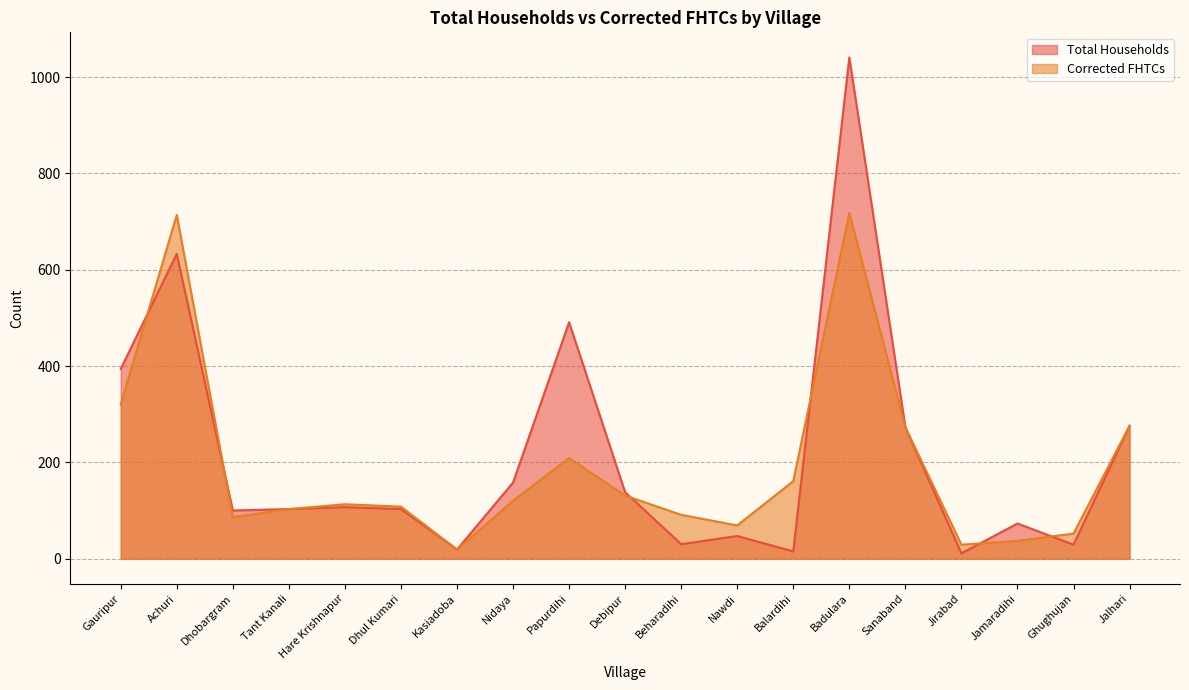

Rank the series by their average value, from lowest to highest.

Corrected FHTCs, Total Households